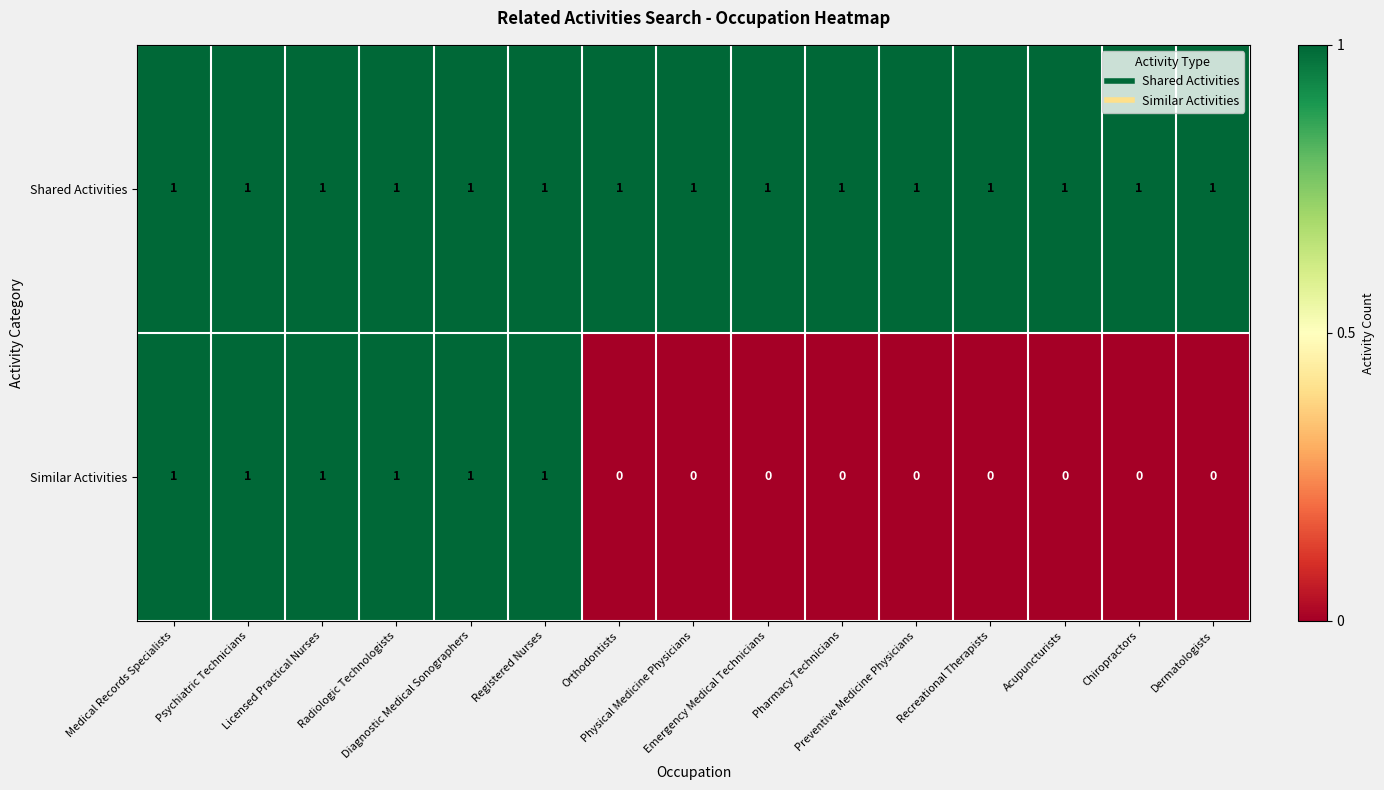

Rank the series by their average value, from highest to lowest.

Shared Activities, Similar Activities